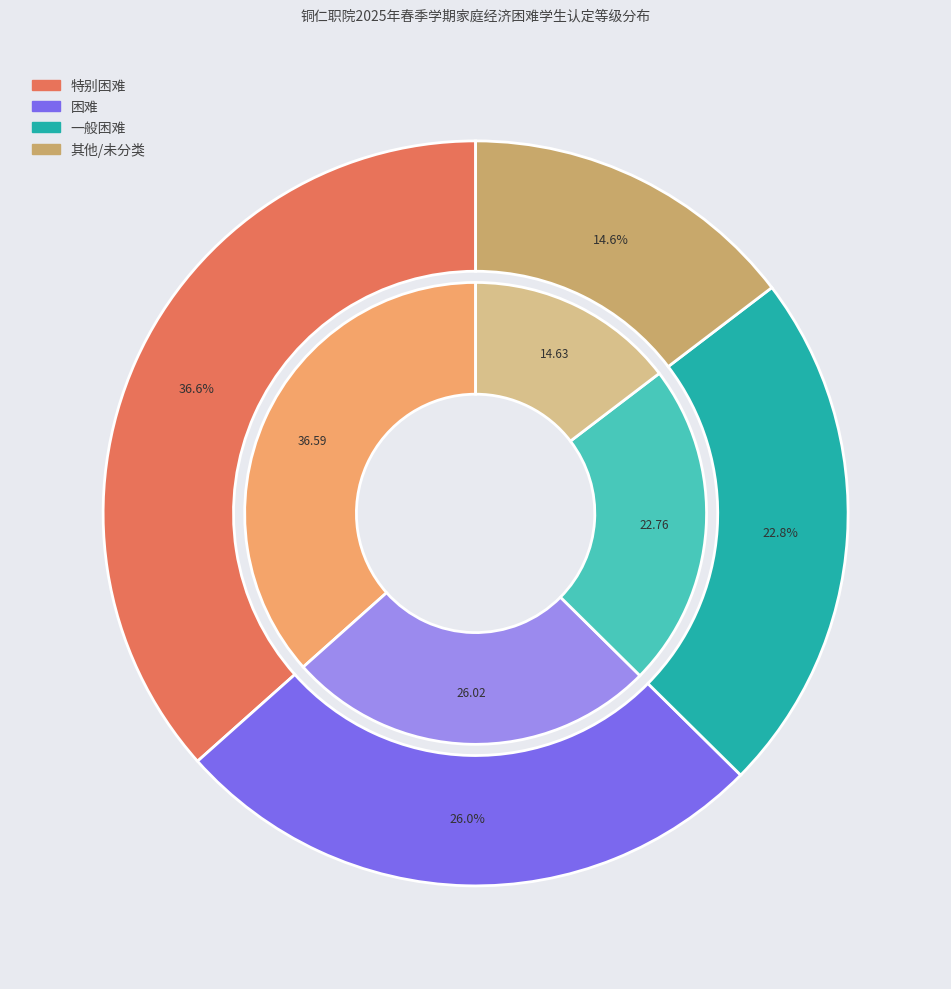

To the nearest percent, what portion does 其他 represent?

15%